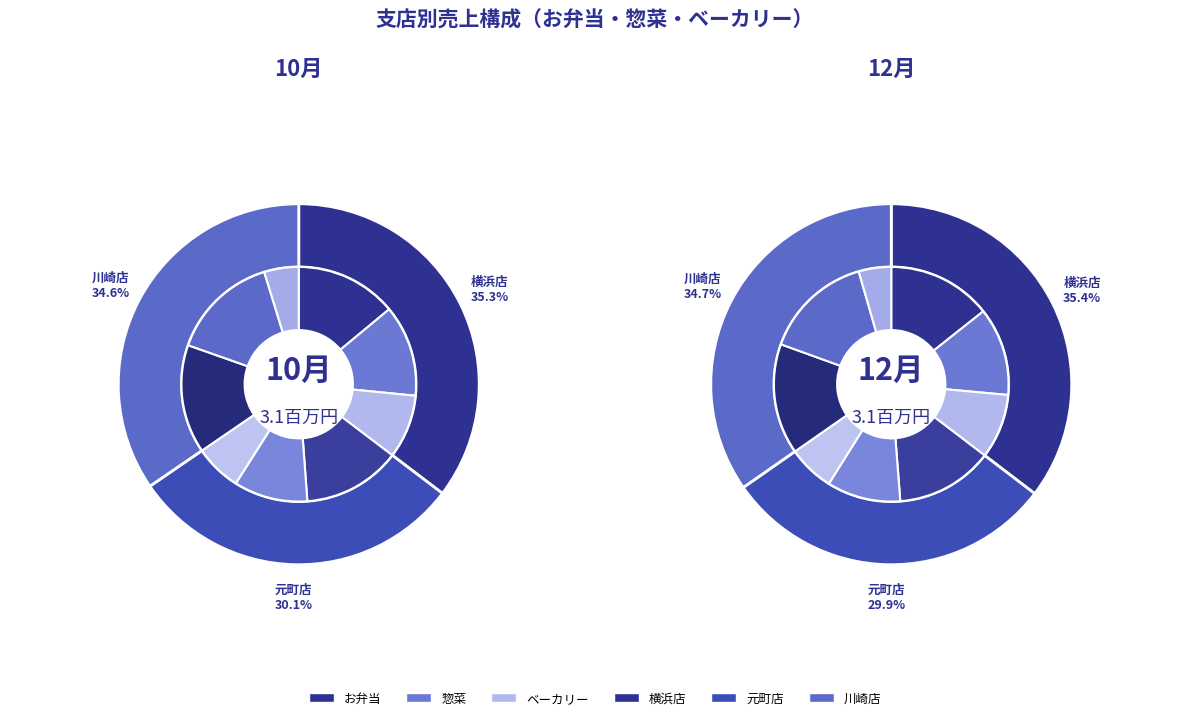

Rank the categories by お弁当 value from highest to lowest.

川崎店, 横浜店, 元町店